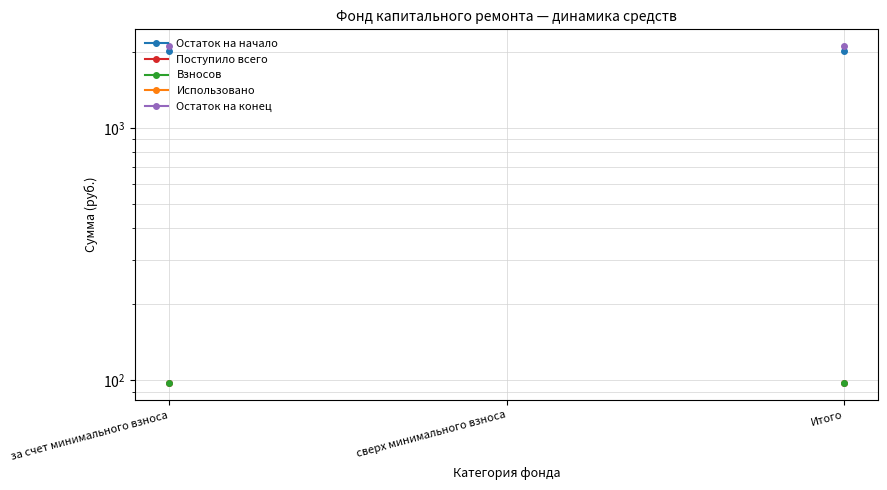

What is the value of the Взносов point at the 3rd from the left?

97.3